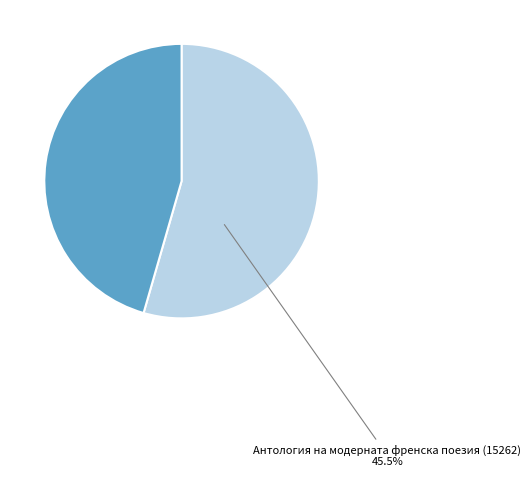

How many segments does this pie chart have?

2